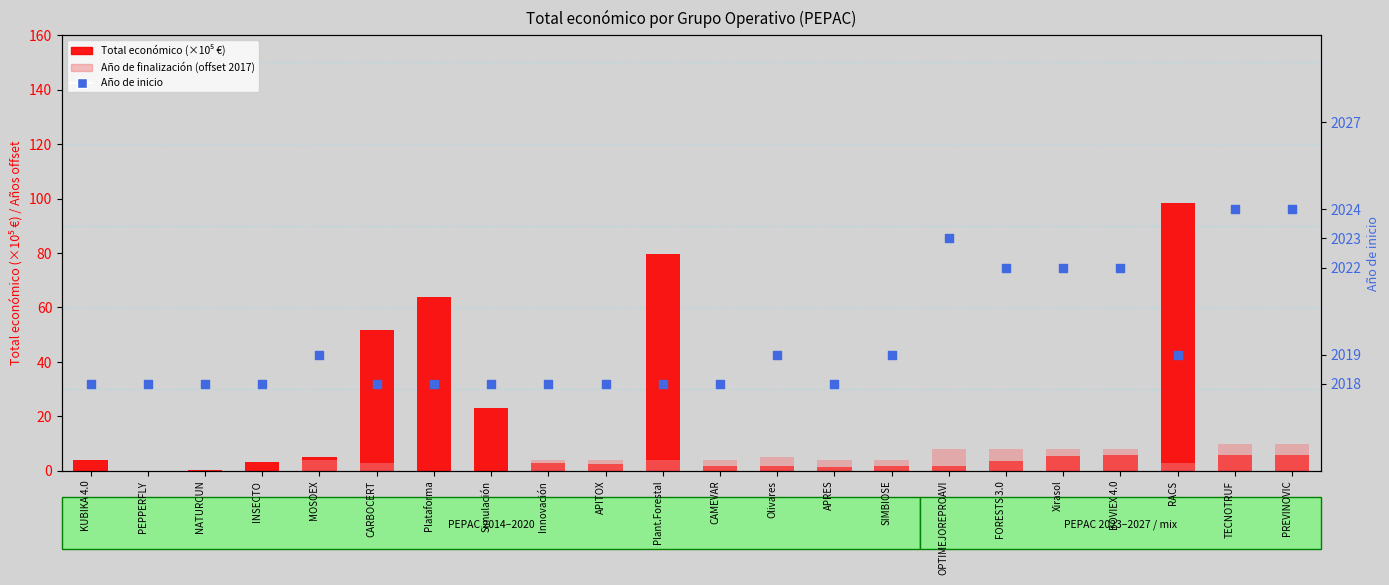

Is the value of Año de finalización (offset from 2017) at KUBIKA 4.0 greater than the value of Total económico (×10⁵) at CAMEVAR?

No